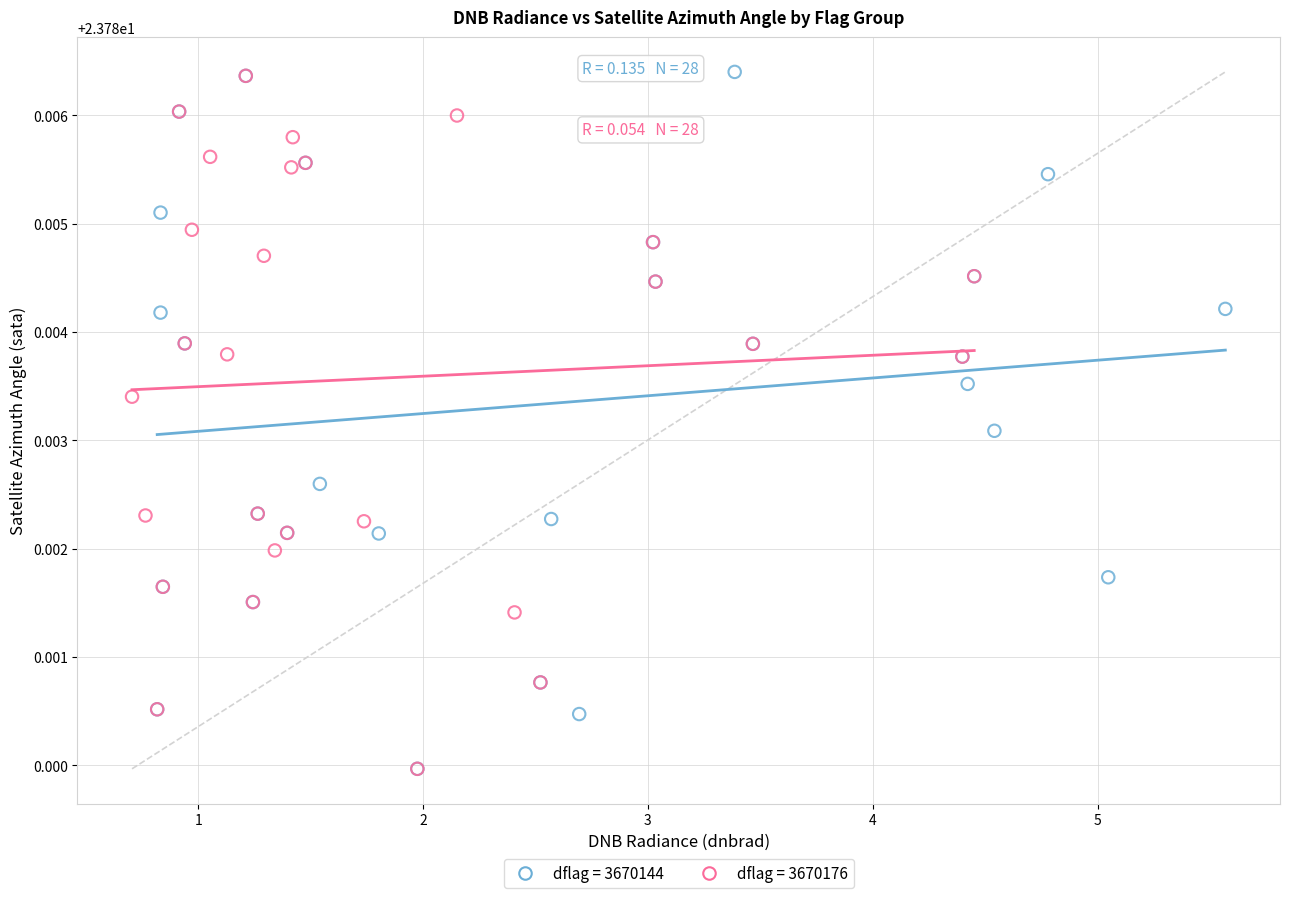

Which series has the largest Y range (max minus min)?

dflag = 3670144